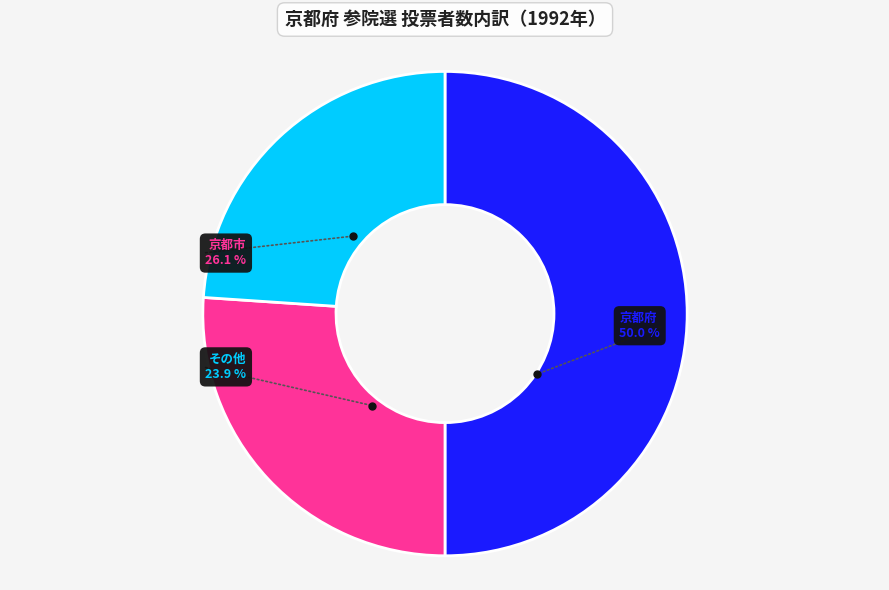

Does any single category account for the majority?

No